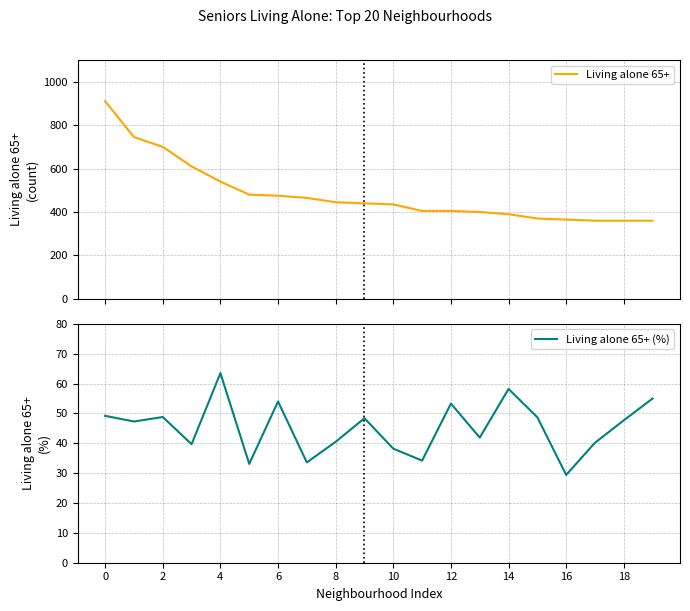

Does the chart have visible grid lines?

Yes